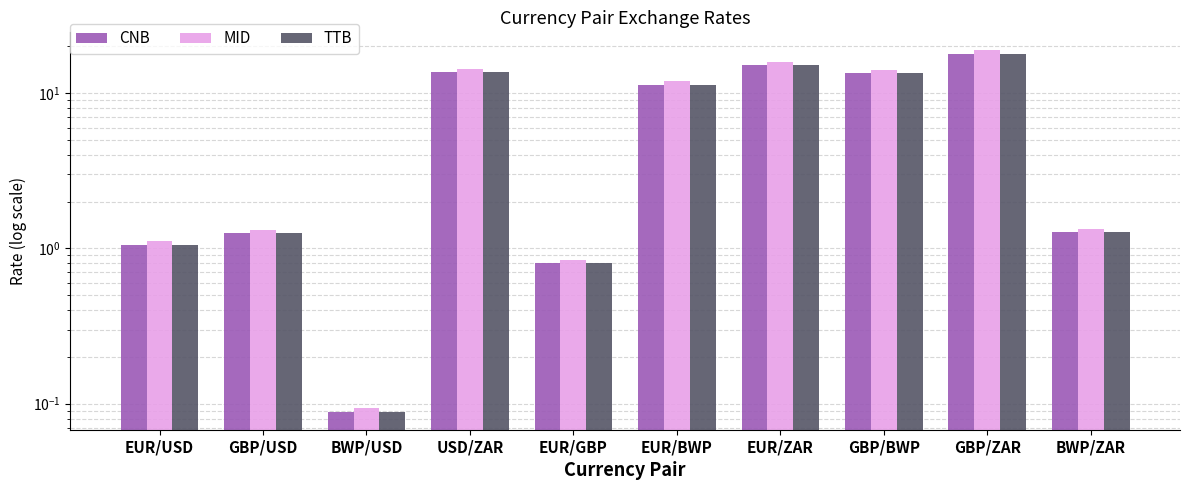

At EUR/ZAR, list the series in order from largest to smallest.

MID, CNB, TTB